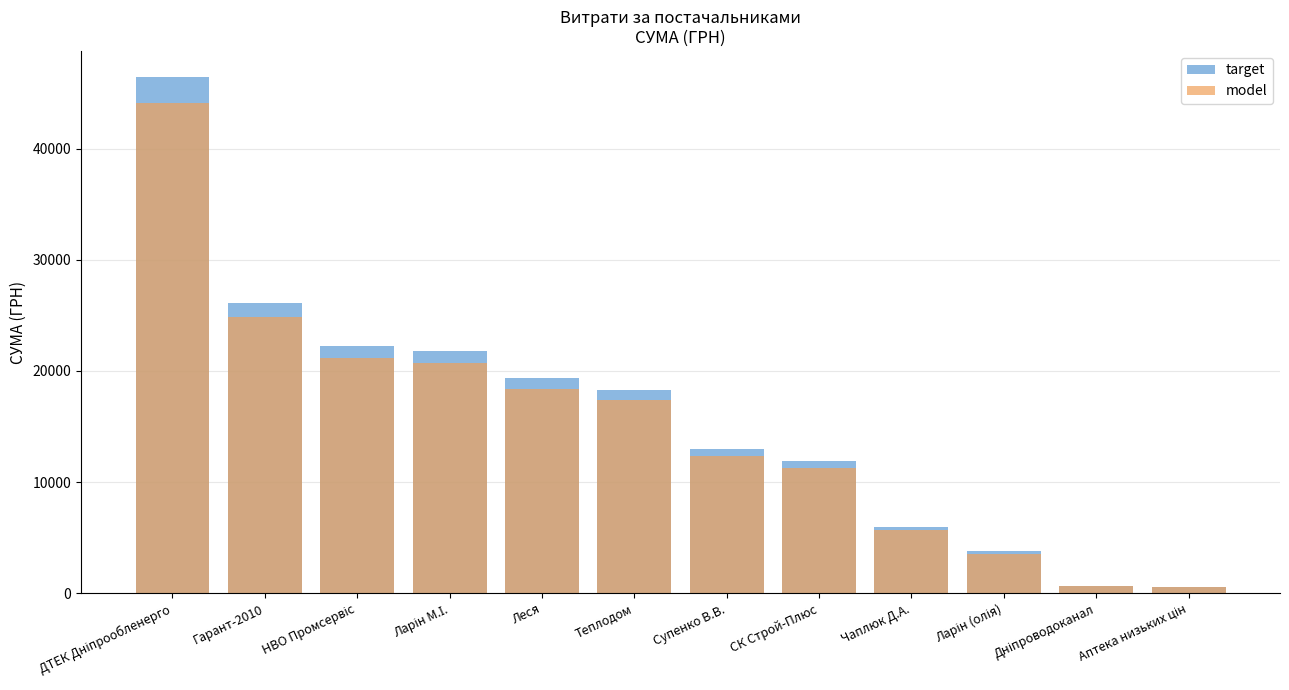

What is the smallest value displayed?

580.3